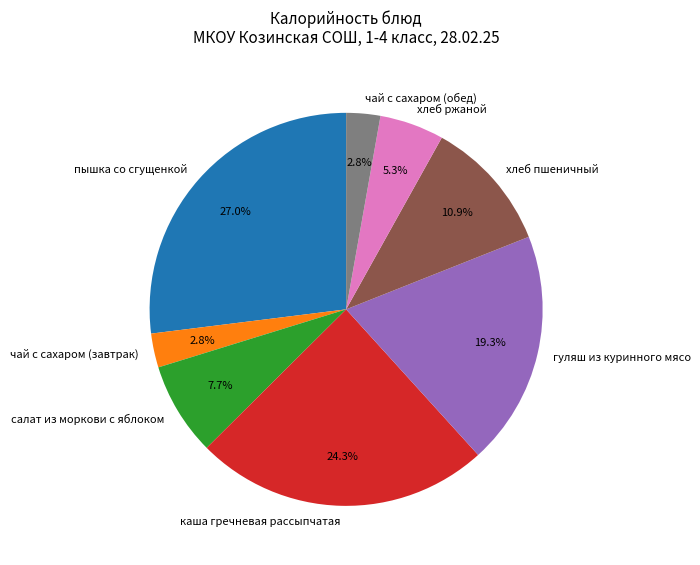

Does хлеб ржаной account for over 50% of the chart?

No